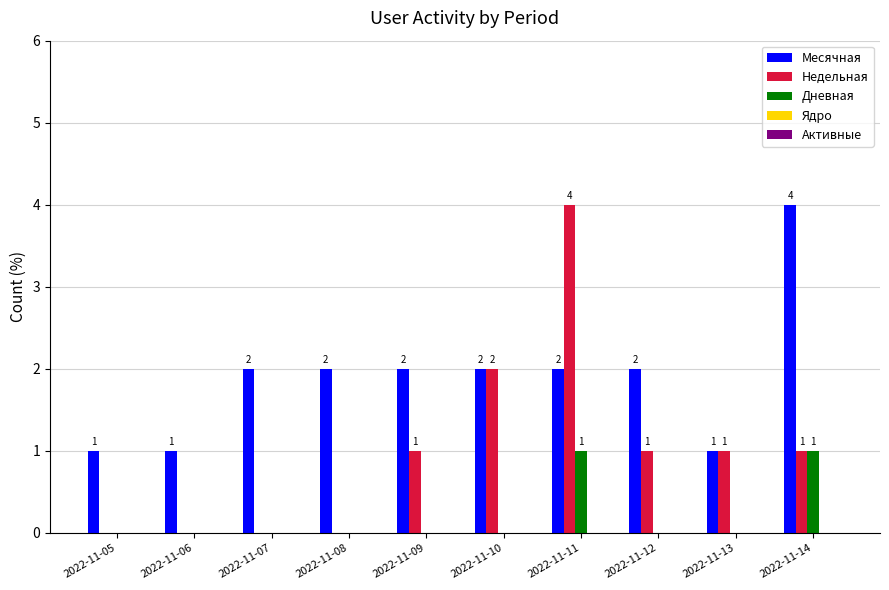

Which category has the highest value in the Недельная series?

2022-11-11